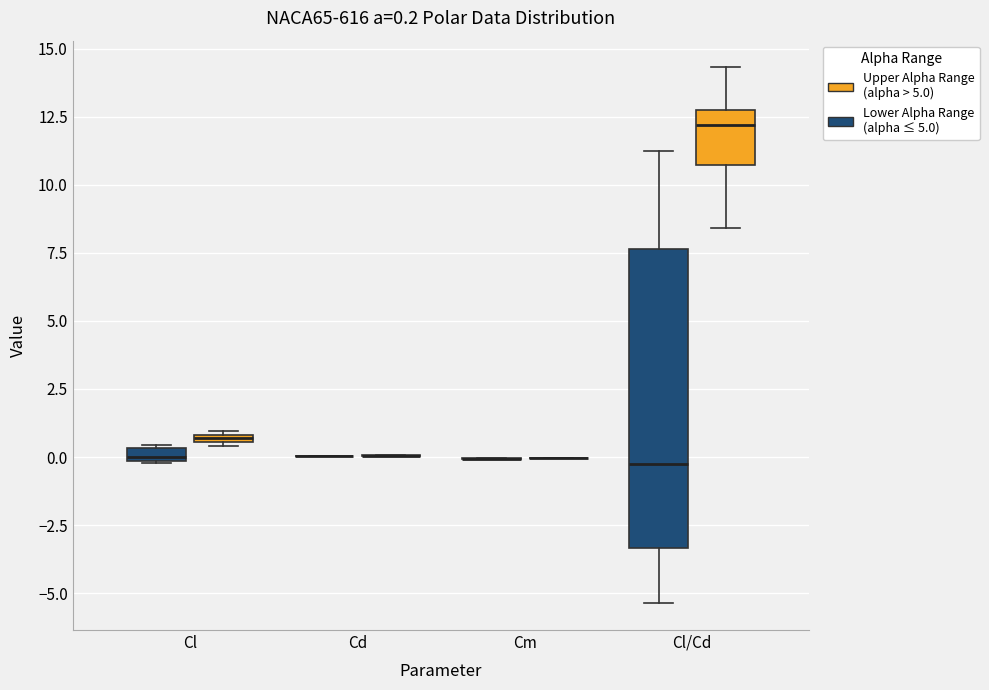

Comparing the boxes themselves (not the whiskers), which one is the tallest?

Cl/Cd (Lower Alpha Range (alpha ≤ 5.0))